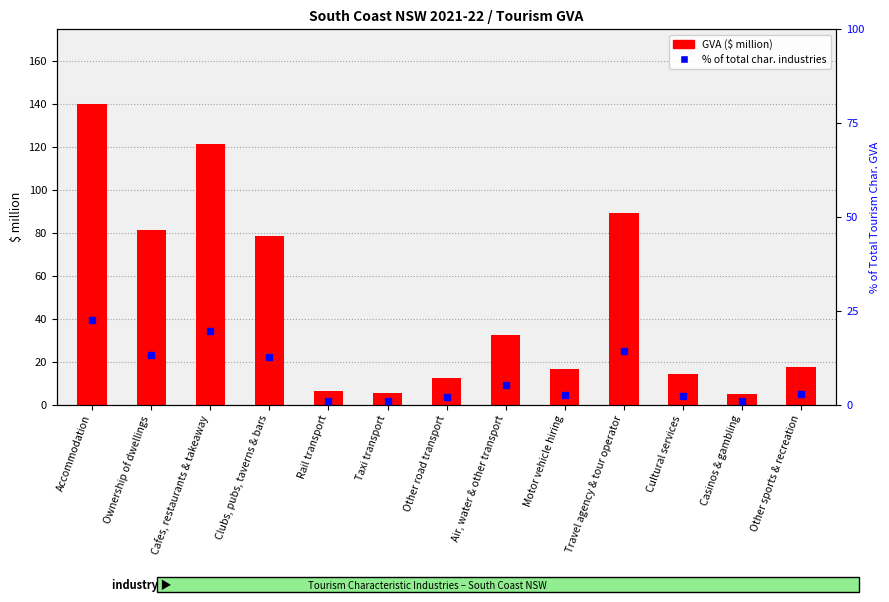

What is the sum of the % of total tourism char. industries values at Accommodation and Other sports & recreation?

25.4